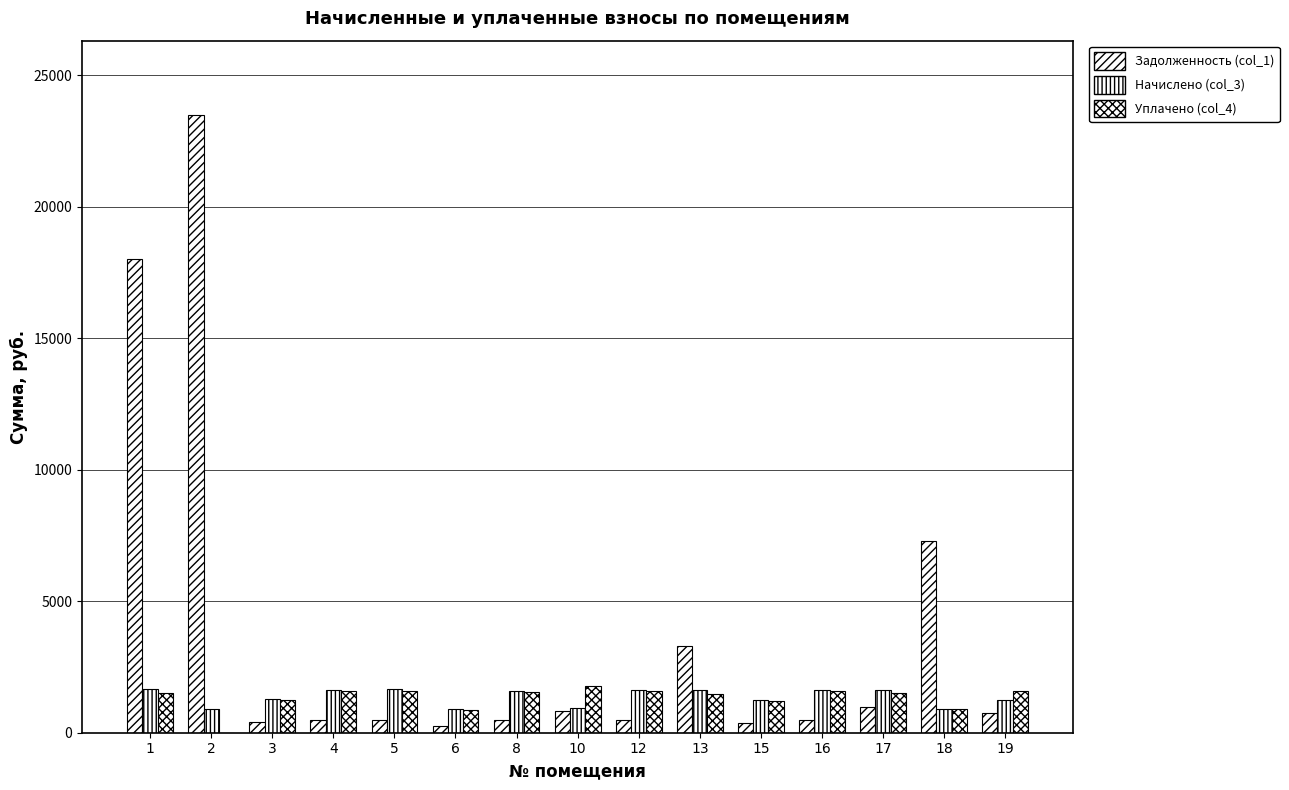

What is the value of the Начислено (col_3) bar at the 6th from the left?

908.0